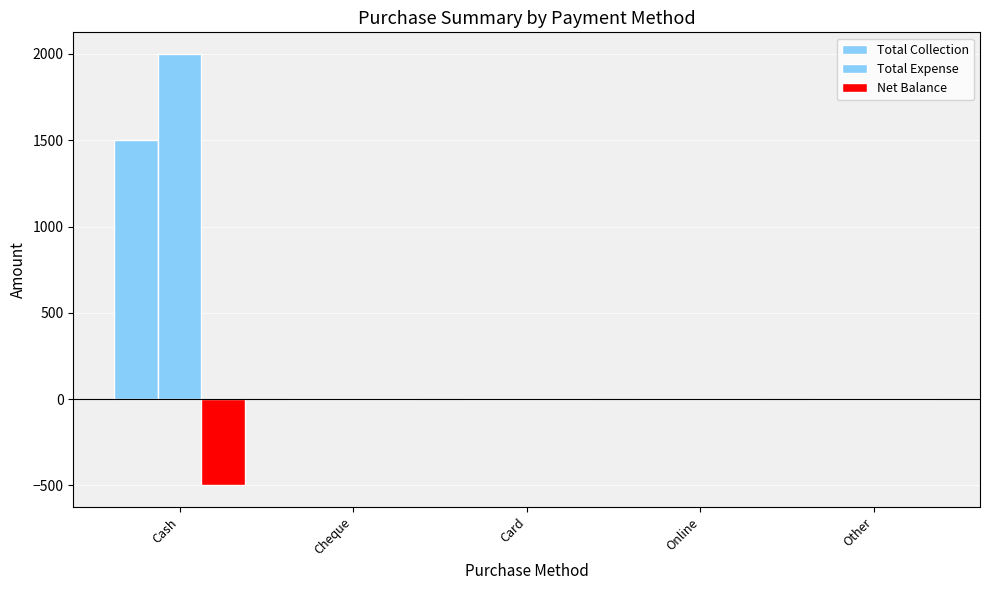

What is the difference between the maximum and minimum values in the Total Expense series?

2000